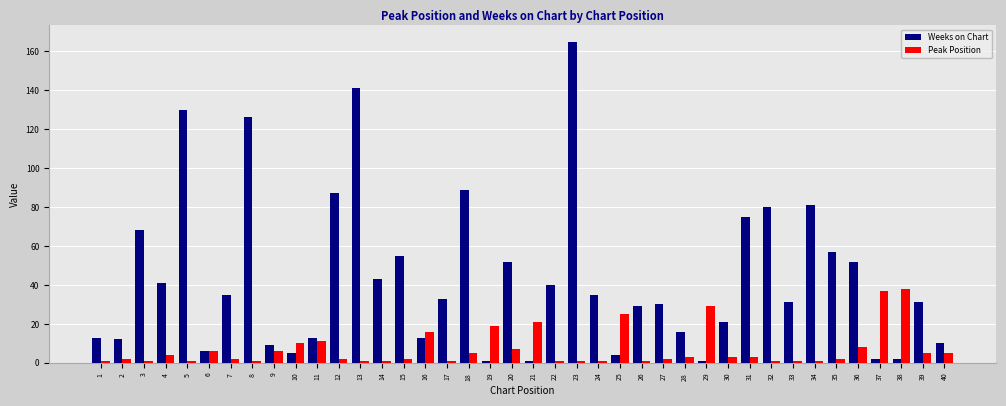

Is it true that Peak Position equals 8 at 36?

True